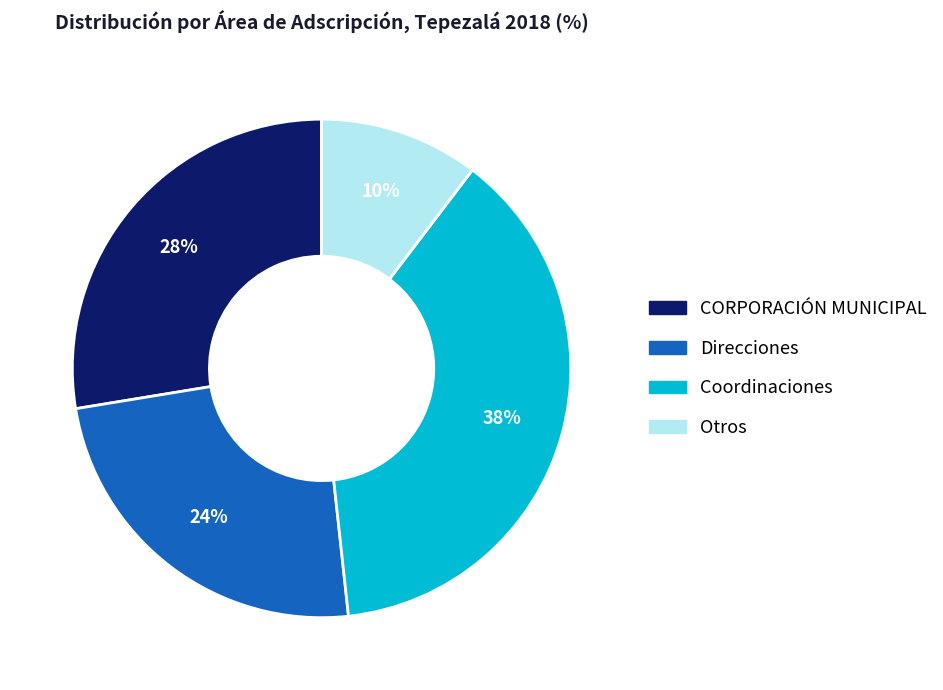

Does any single category account for the majority?

No